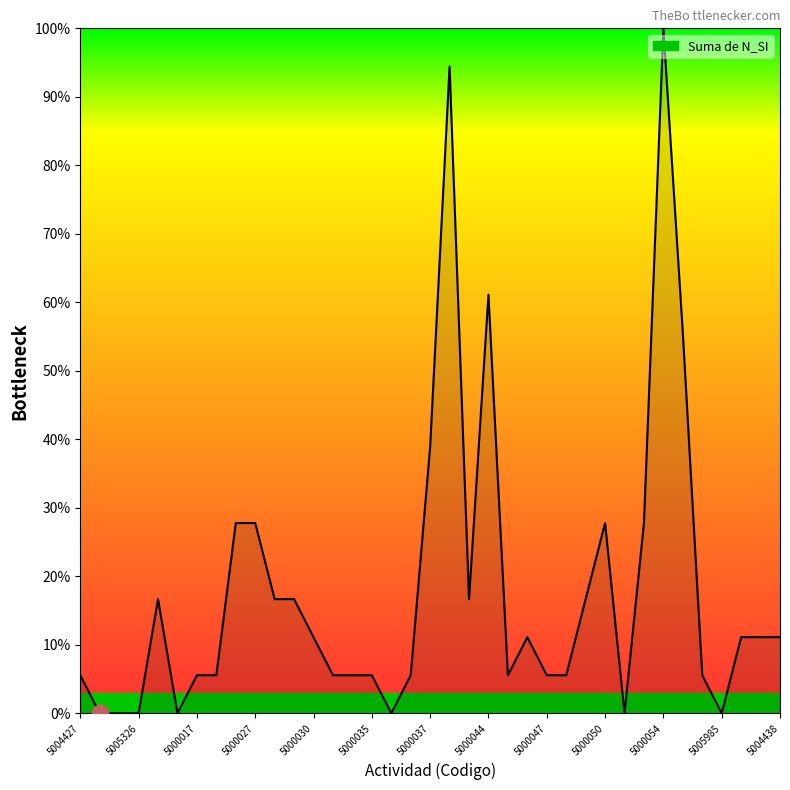

What is the greatest value displayed?

100.0